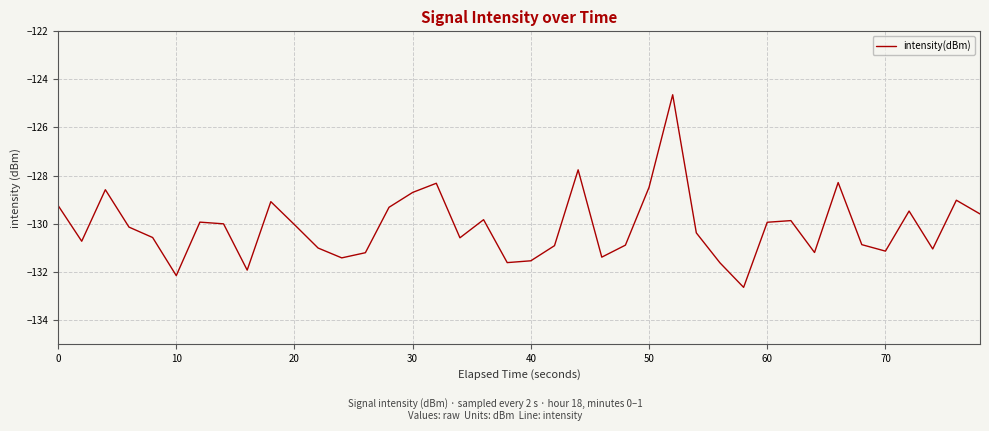

What is the difference between the maximum and minimum values?

8.0